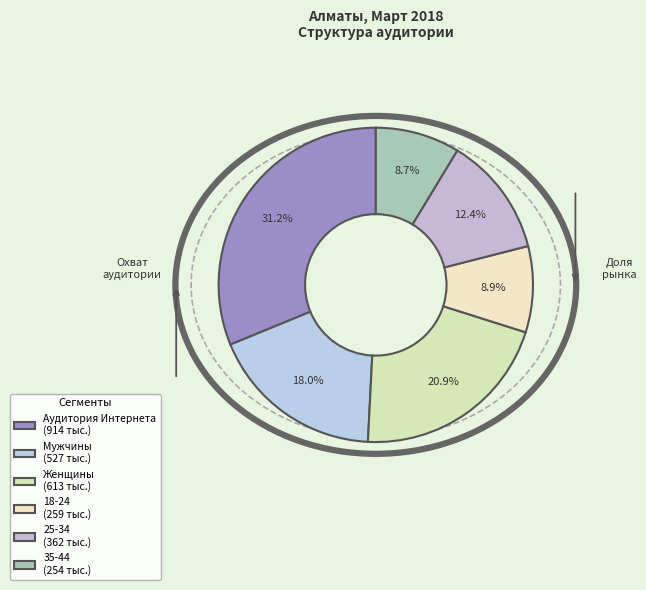

What is the change in value from Мужчины to 25-34?

-165.5